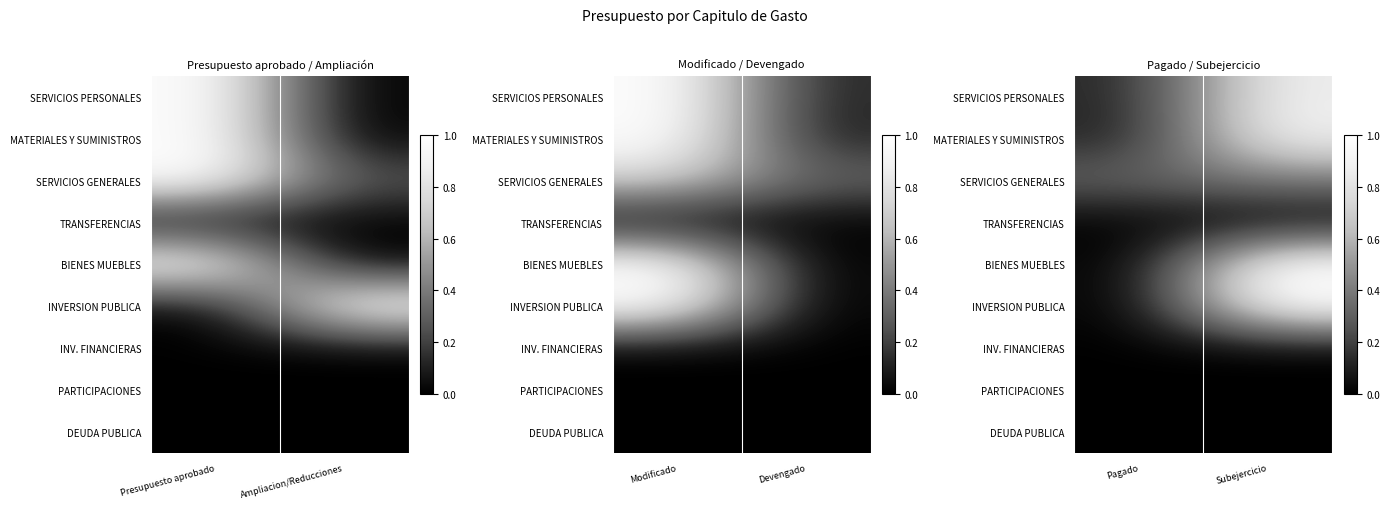

Which has a higher value, Subejercicio or Pagado?

Subejercicio